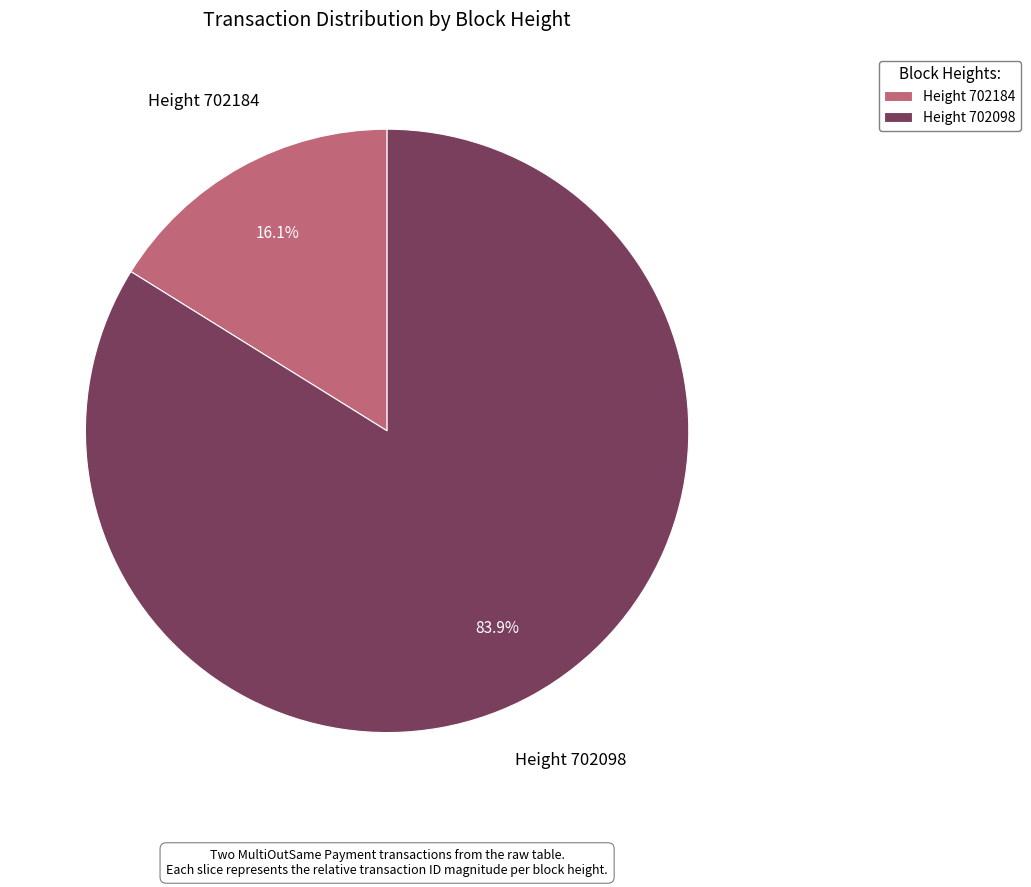

What percentage do Height 702098 and Height 702184 together represent?

100.0%